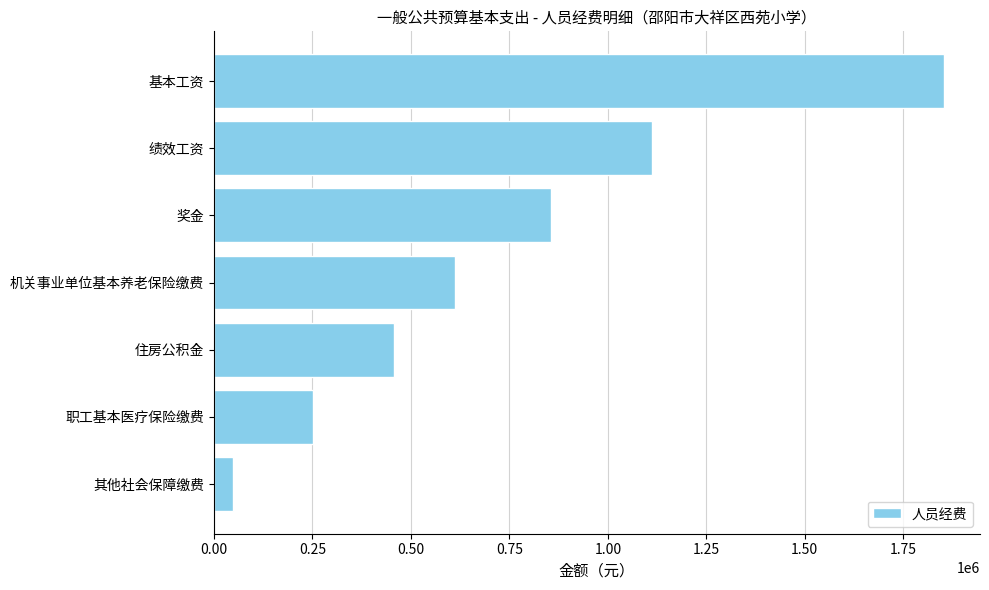

How many bars are there in total?

7